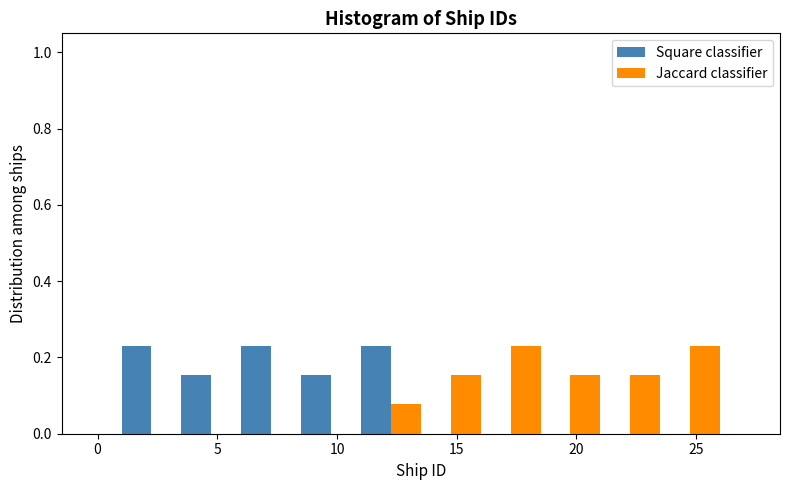

Reading left to right, list every range on the x-axis with the height of the bar of each series over it. The values are not printed on the chart, so give them approximately, as read against the axis.

1.0 to 3.5: Square classifier=0.24	Jaccard classifier=0
3.5 to 6.0: Square classifier=0.16	Jaccard classifier=0
6.0 to 8.5: Square classifier=0.24	Jaccard classifier=0
8.5 to 11.0: Square classifier=0.16	Jaccard classifier=0
11.0 to 13.5: Square classifier=0.24	Jaccard classifier=0.08
13.5 to 16.0: Square classifier=0	Jaccard classifier=0.16
16.0 to 18.5: Square classifier=0	Jaccard classifier=0.24
18.5 to 21.0: Square classifier=0	Jaccard classifier=0.16
21.0 to 23.5: Square classifier=0	Jaccard classifier=0.16
23.5 to 26.0: Square classifier=0	Jaccard classifier=0.24